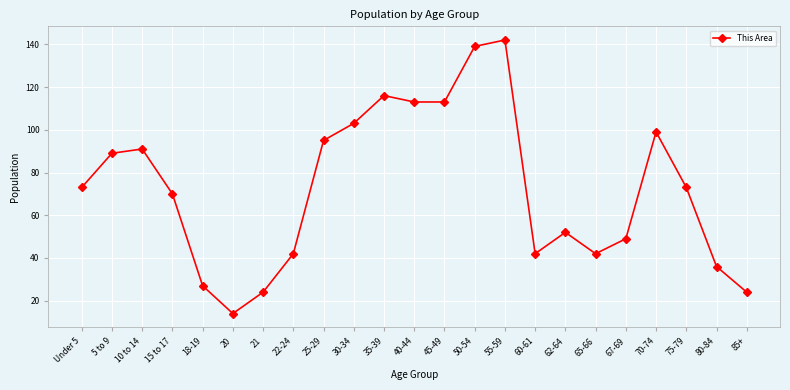

What is the label of the 20th point from the left?

70-74